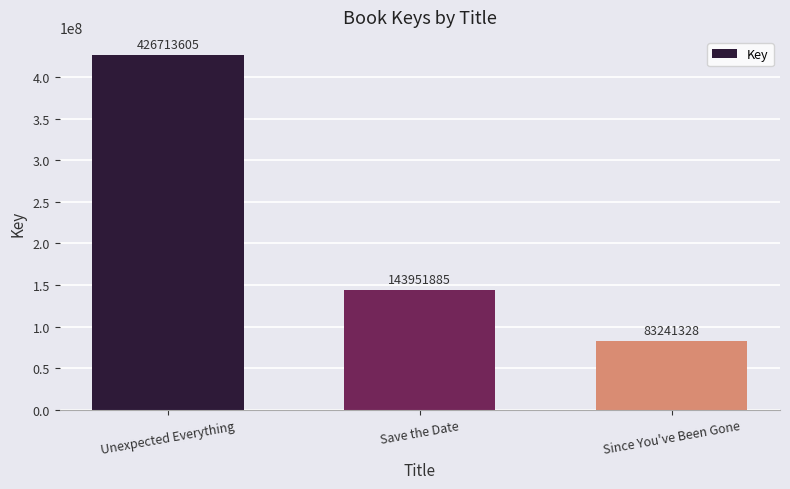

What is the difference between the maximum and minimum values?

343472277